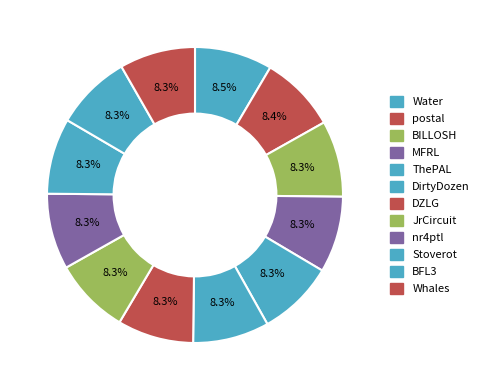

Count the number of slices in the pie.

12